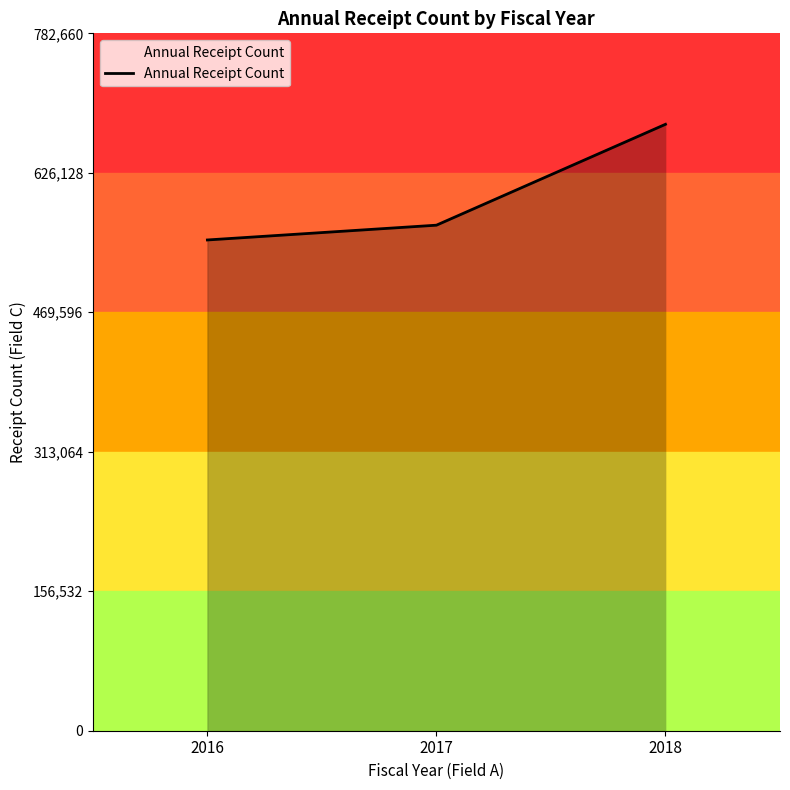

True or false: the data shows 680574 at 2018.

True